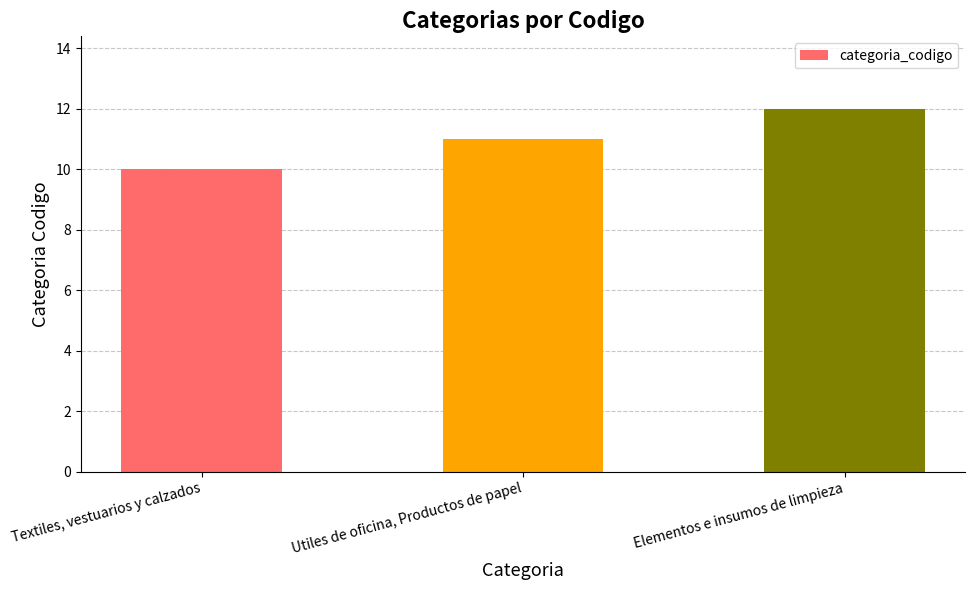

Which has a higher value, Textiles, vestuarios y calzados or Utiles de oficina, Productos de papel?

Utiles de oficina, Productos de papel